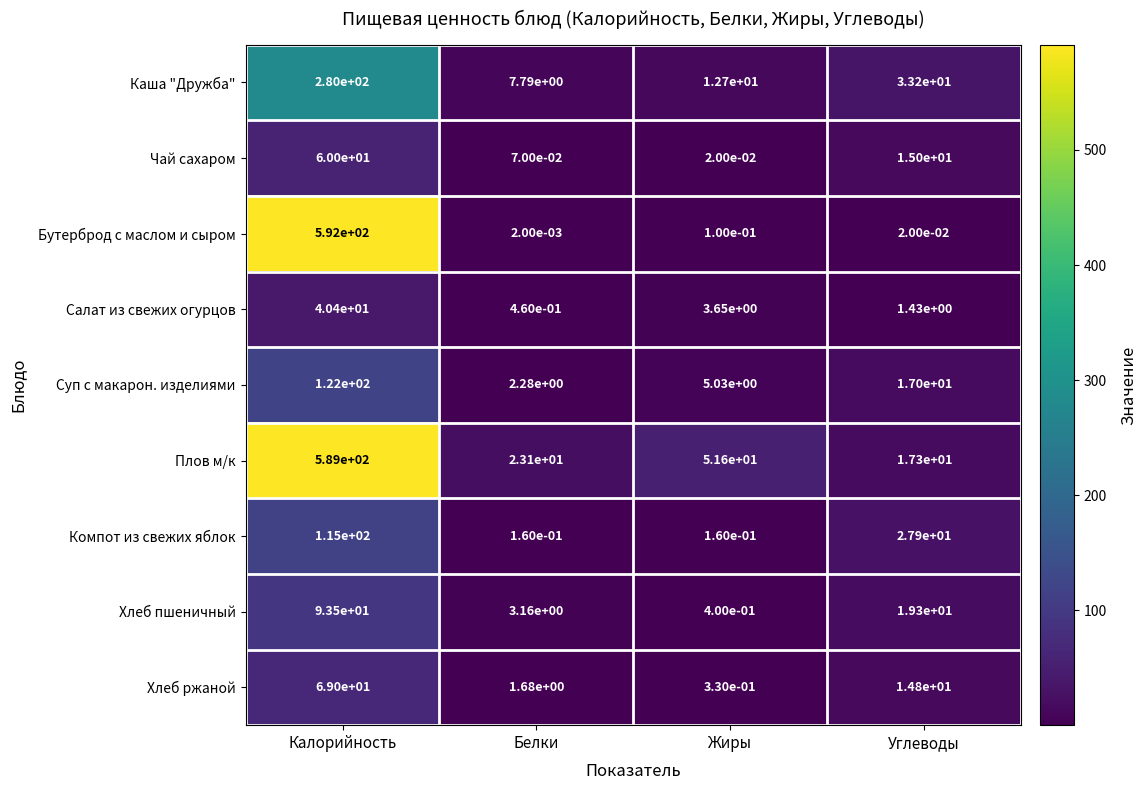

Which series has the largest total across all categories?

Плов м/к